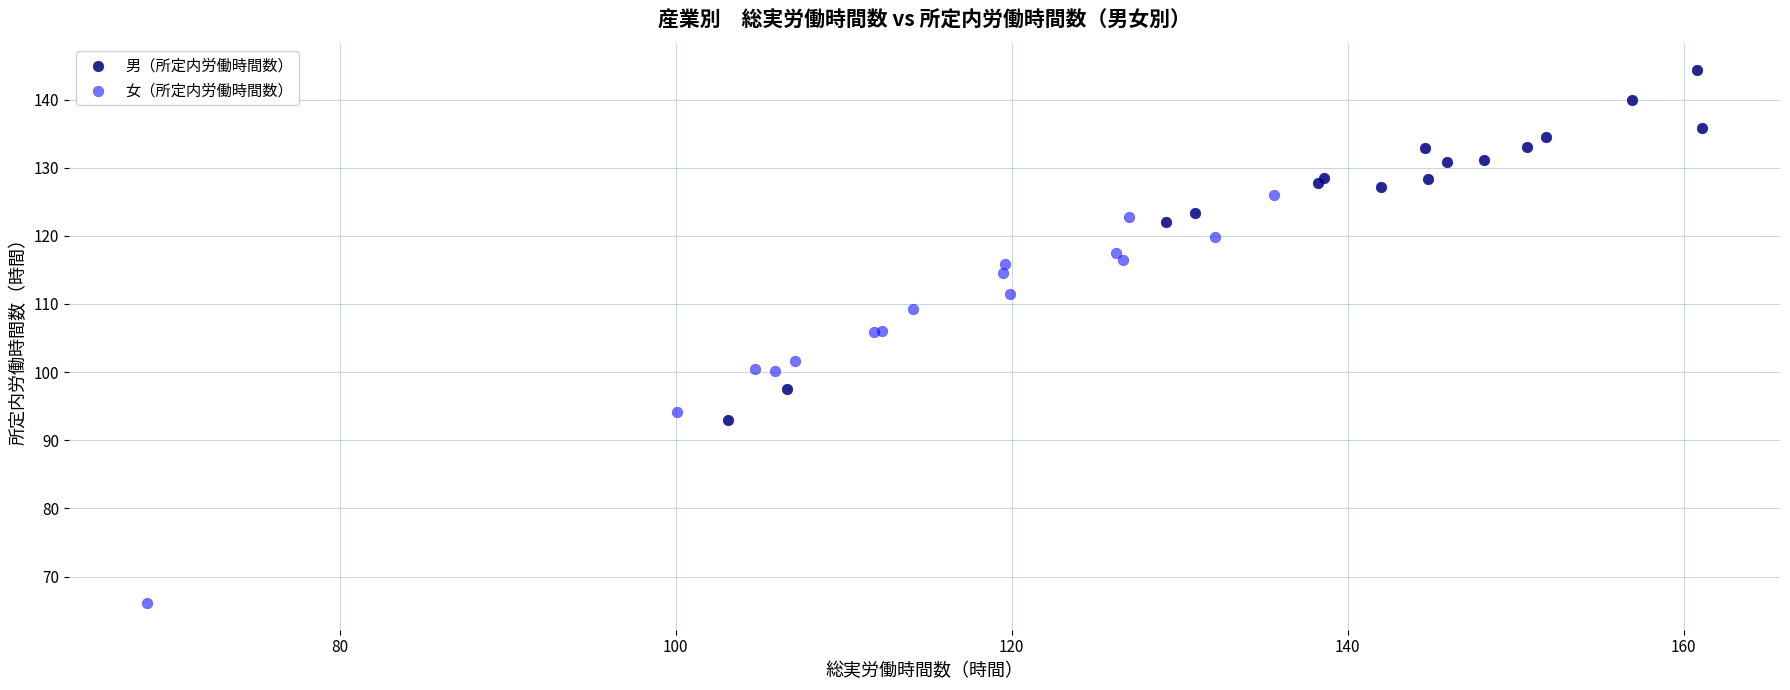

Which series has the widest spread of Y values?

女（所定内労働時間数）